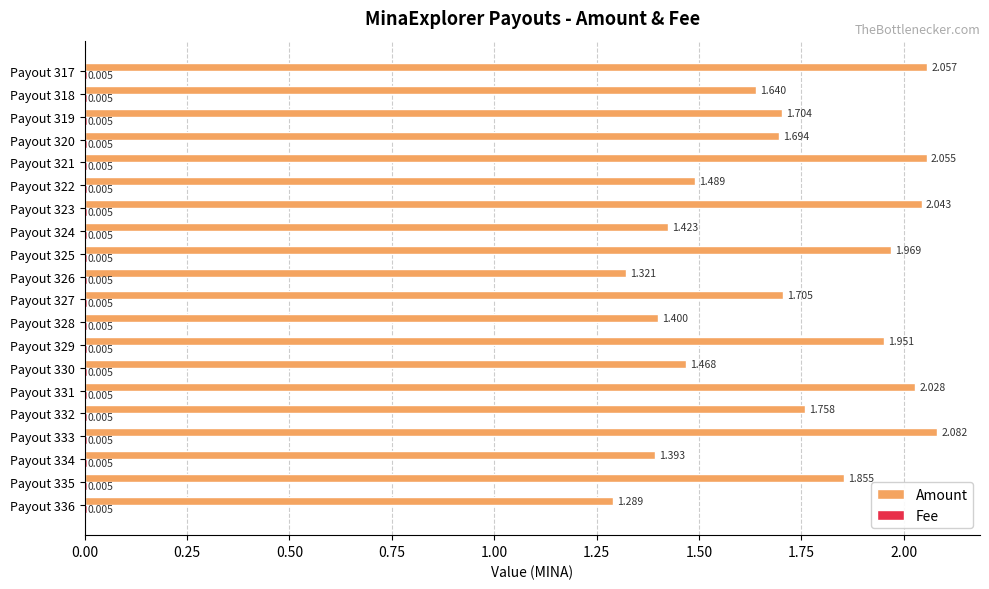

Which series has the largest total across all categories?

Amount